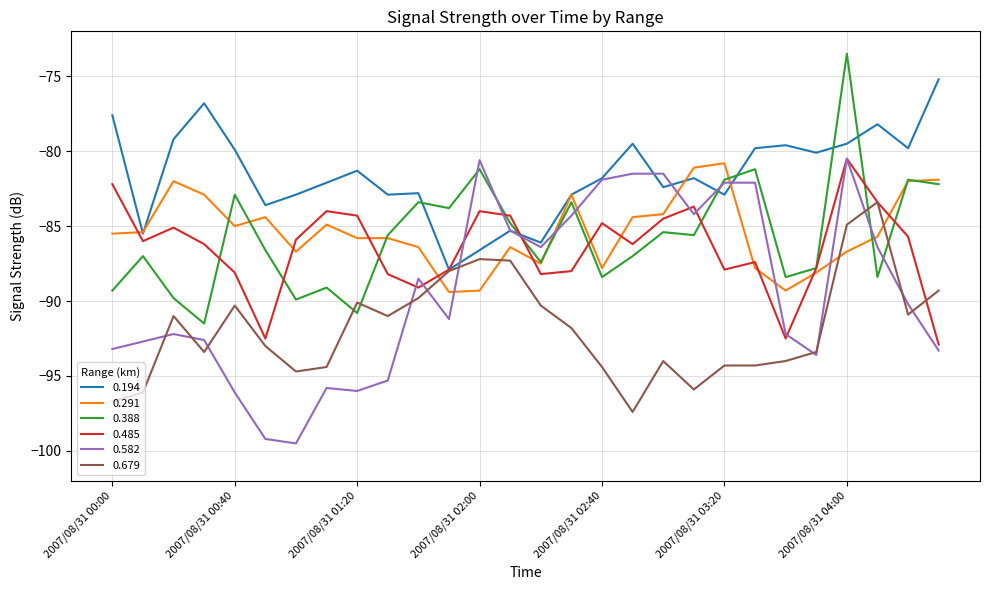

What is the minimum value for 0.388?

-91.5